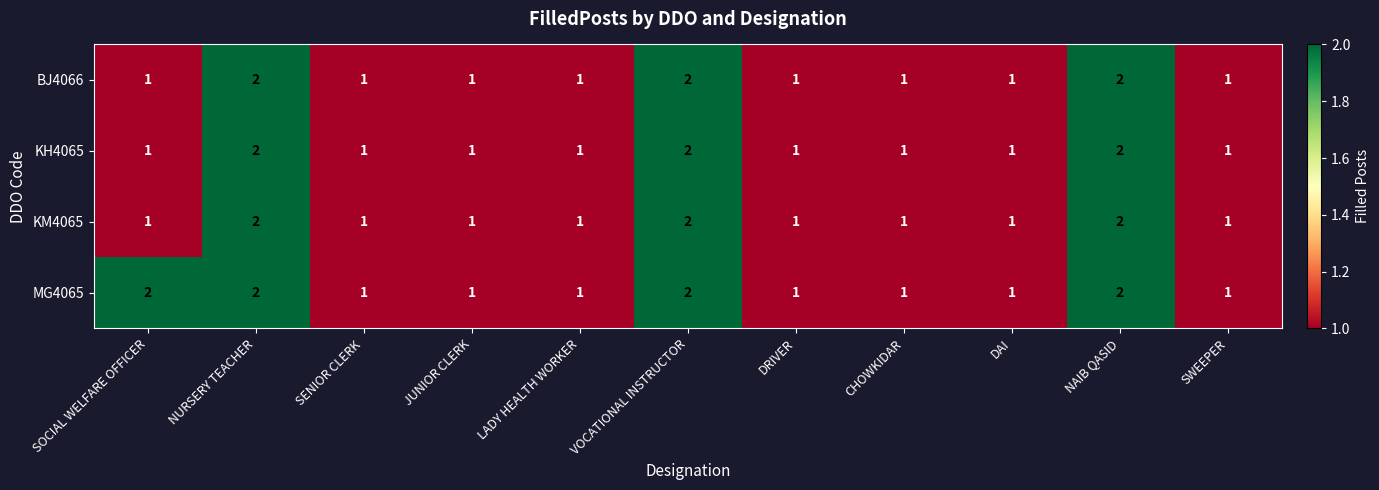

Which series has the largest total across all categories?

MG4065